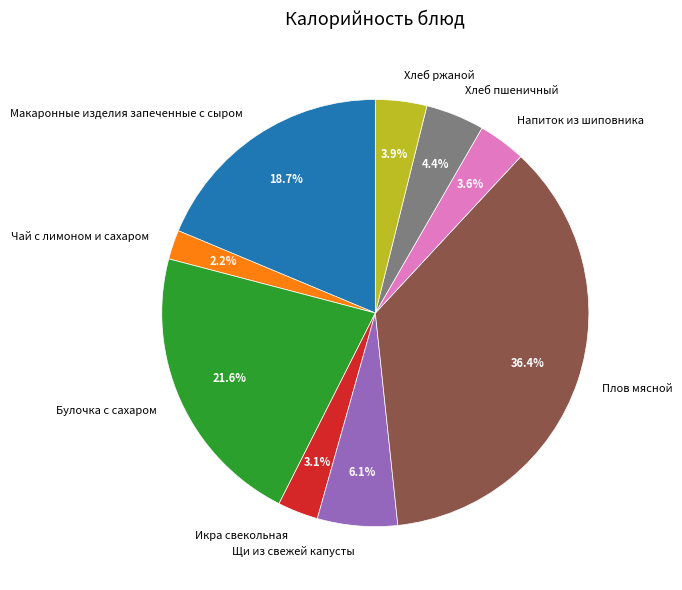

Between Икра свекольная and Макаронные изделия запеченные с сыром, which is larger?

Макаронные изделия запеченные с сыром